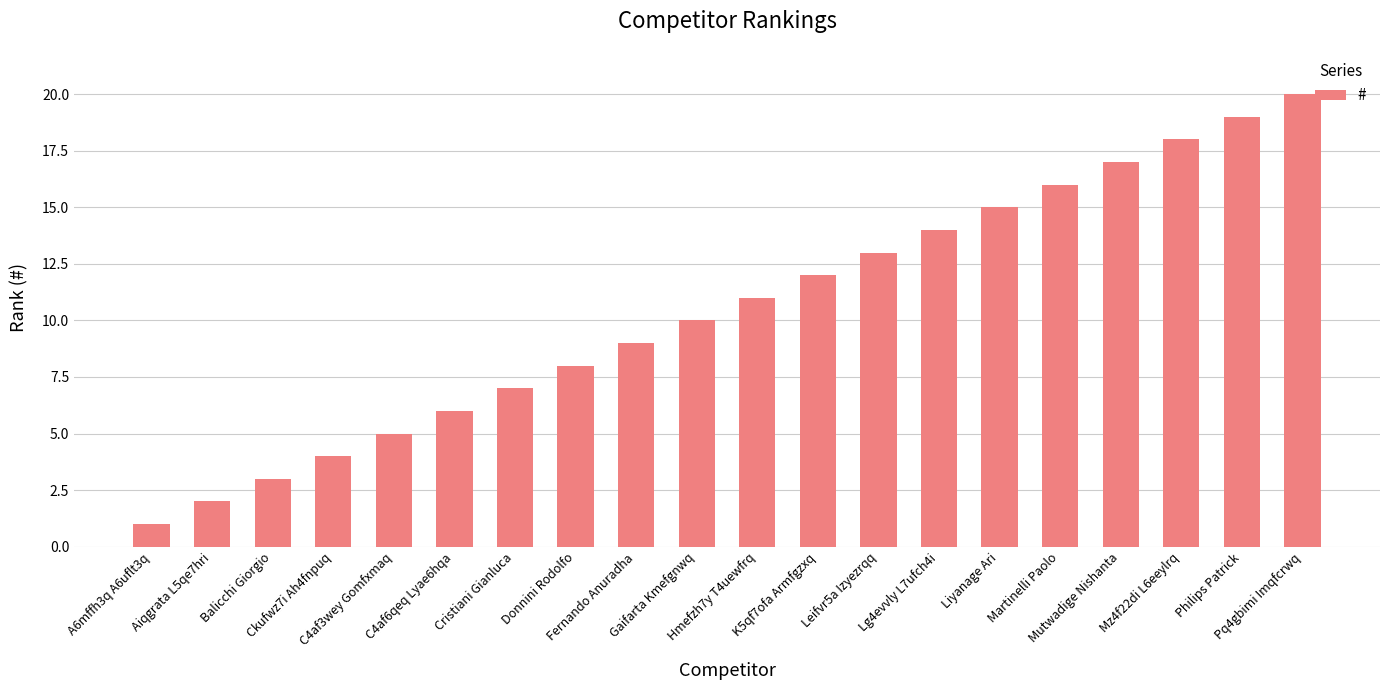

Rank the categories by value from lowest to highest.

A6mffh3q A6uflt3q, Aiqgrata L5qe7hri, Balicchi Giorgio, Ckufwz7i Ah4fnpuq, C4af3wey Gomfxmaq, C4af6qeq Lyae6hqa, Cristiani Gianluca, Donnini Rodolfo, Fernando Anuradha, Gaifarta Kmefgnwq, Hmefzh7y T4uewfrq, K5qf7ofa Armfgzxq, Leifvr5a Izyezrqq, Lg4evvly L7ufch4i, Liyanage Ari, Martinelli Paolo, Mutwadige Nishanta, Mz4f22di L6eeylrq, Philips Patrick, Pq4gbimi Imqfcrwq